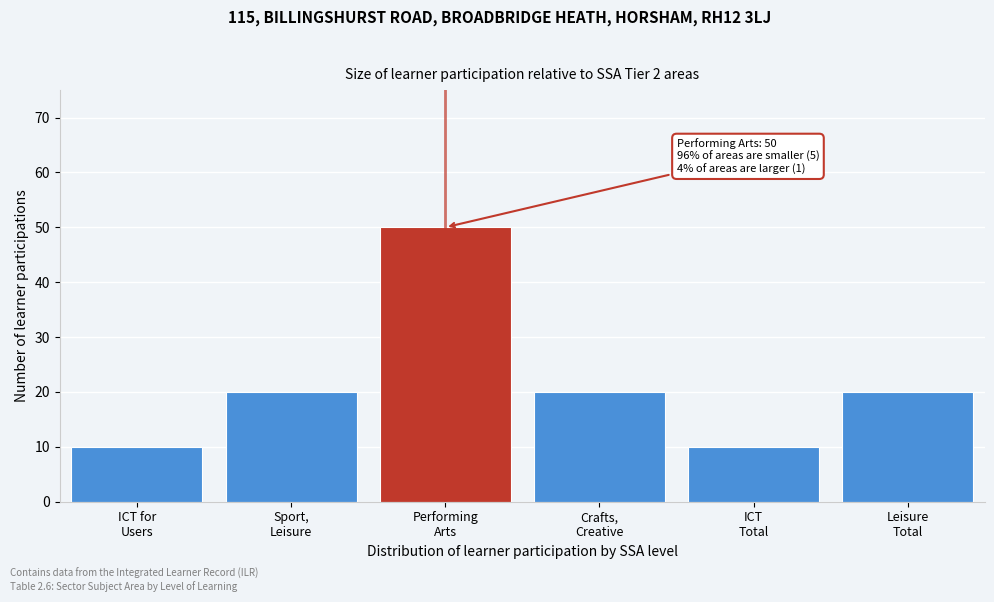

Reading left to right, transcribe all the data shown in this chart.

10	20	50	20	10	20